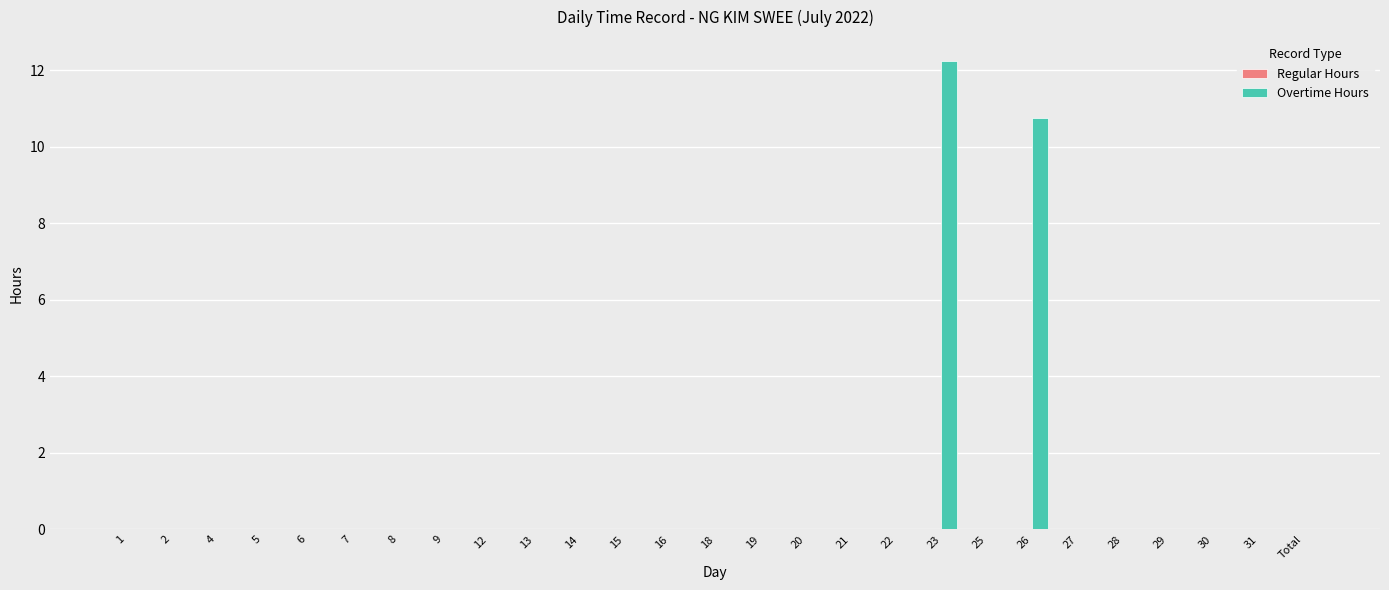

How many data points does each series have?

27